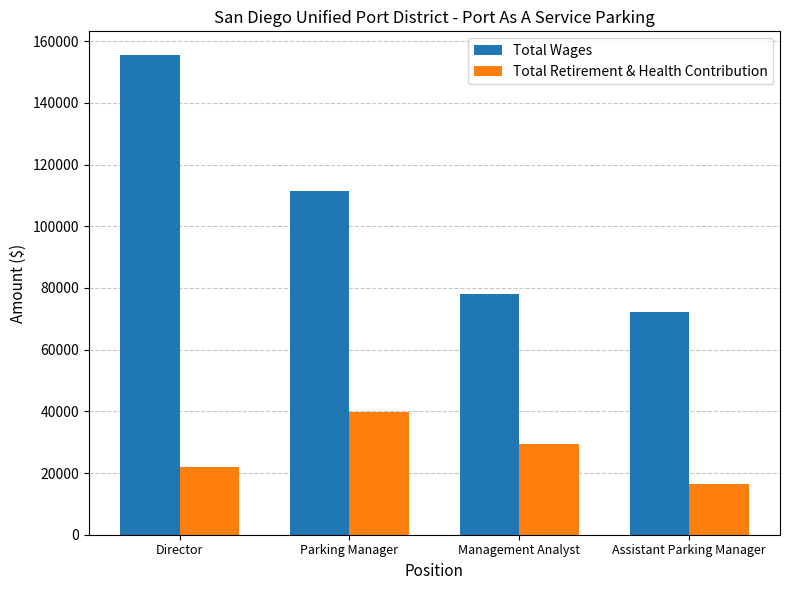

What is the total value across all series at Parking Manager?

151105